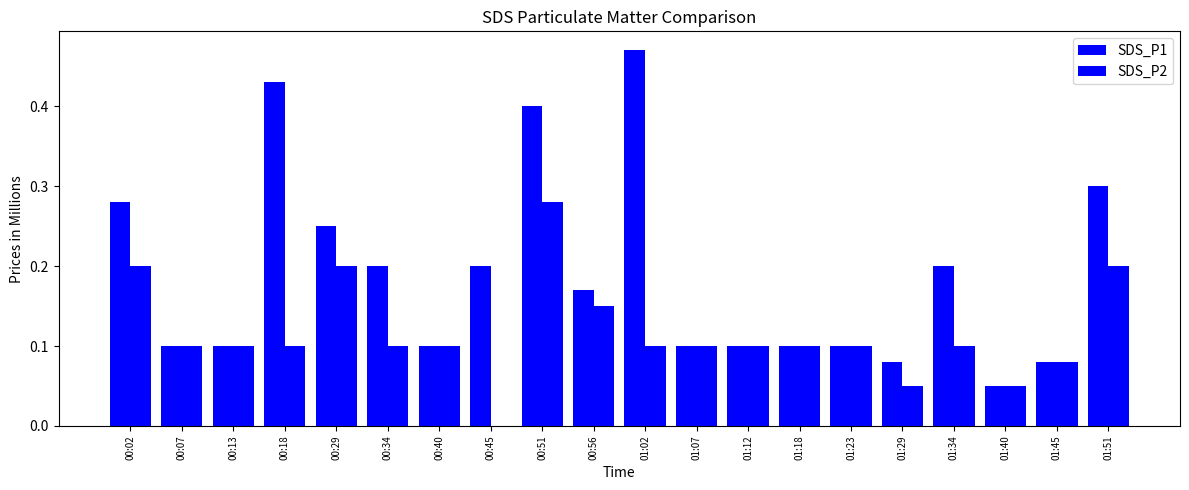

Where is SDS_P1 nearest to the value 0?

01:40